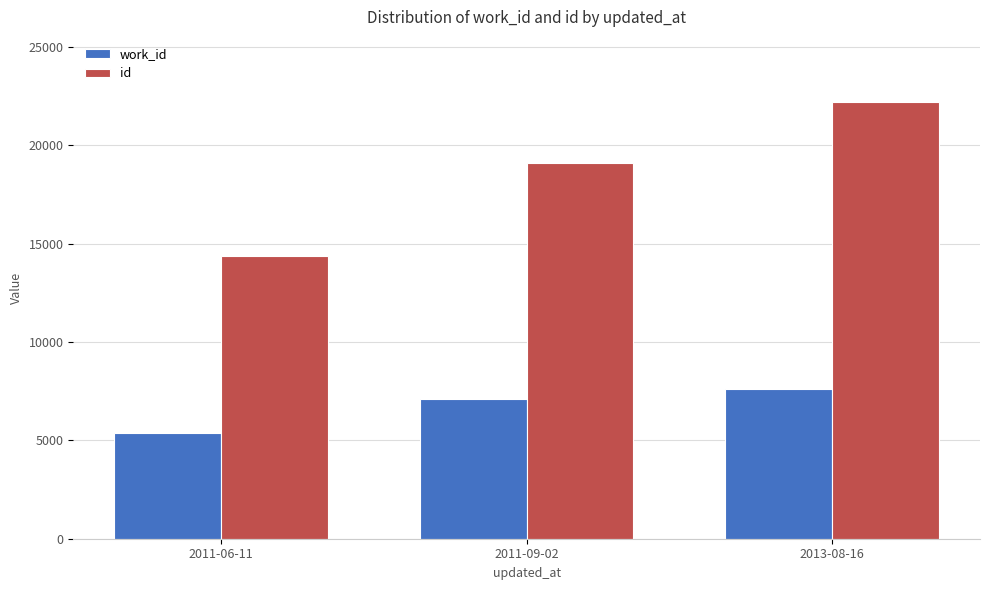

Reading left to right, what are all the values shown in this chart?

work_id: 2011-06-11=5366	2011-09-02=7080	2013-08-16=7591
id: 2011-06-11=14392	2011-09-02=19127	2013-08-16=22189